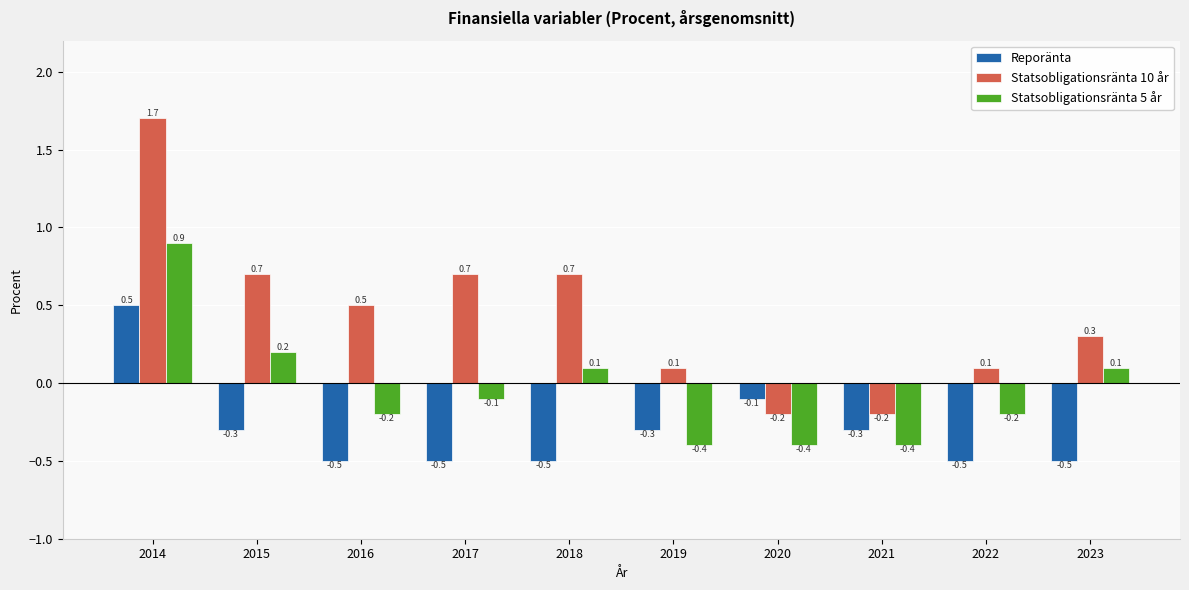

Which series has the widest spread of values?

Statsobligationsränta 10 år